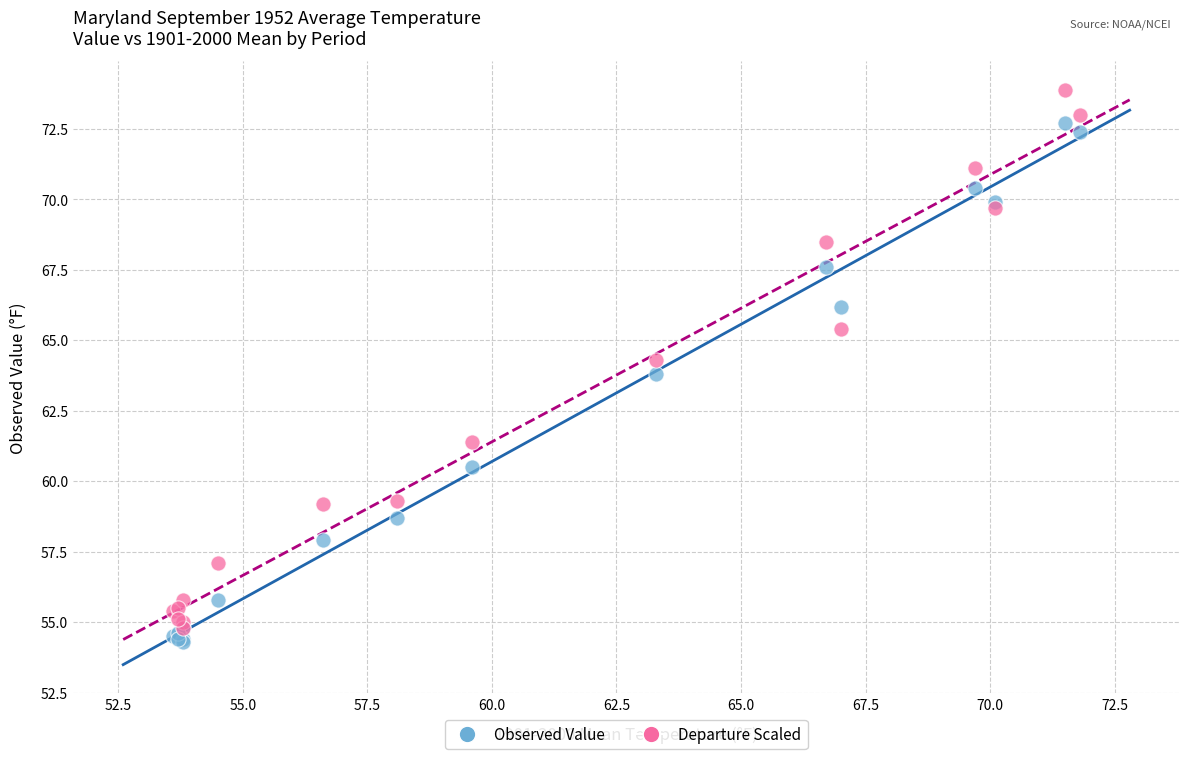

In the Observed Value series, what Y value is closest to 63?

63.8